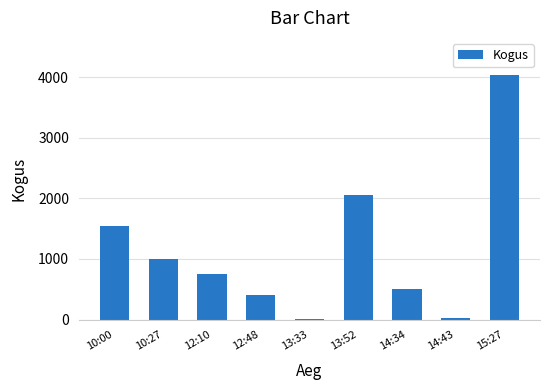

At which label is the value closest to 2026?

13:52